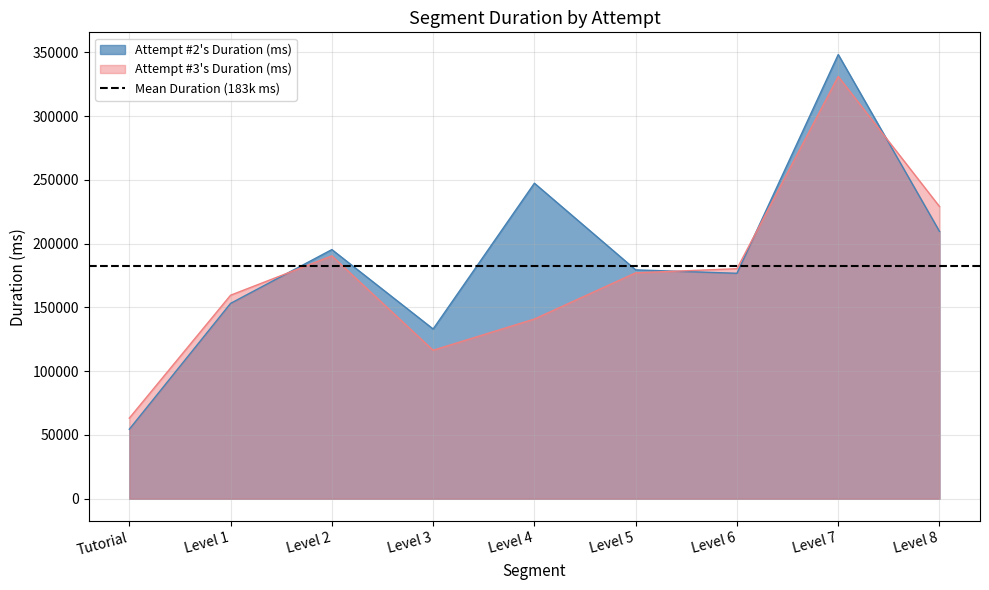

Where is Attempt #3's Duration (ms) nearest to the value 197191?

Level 2